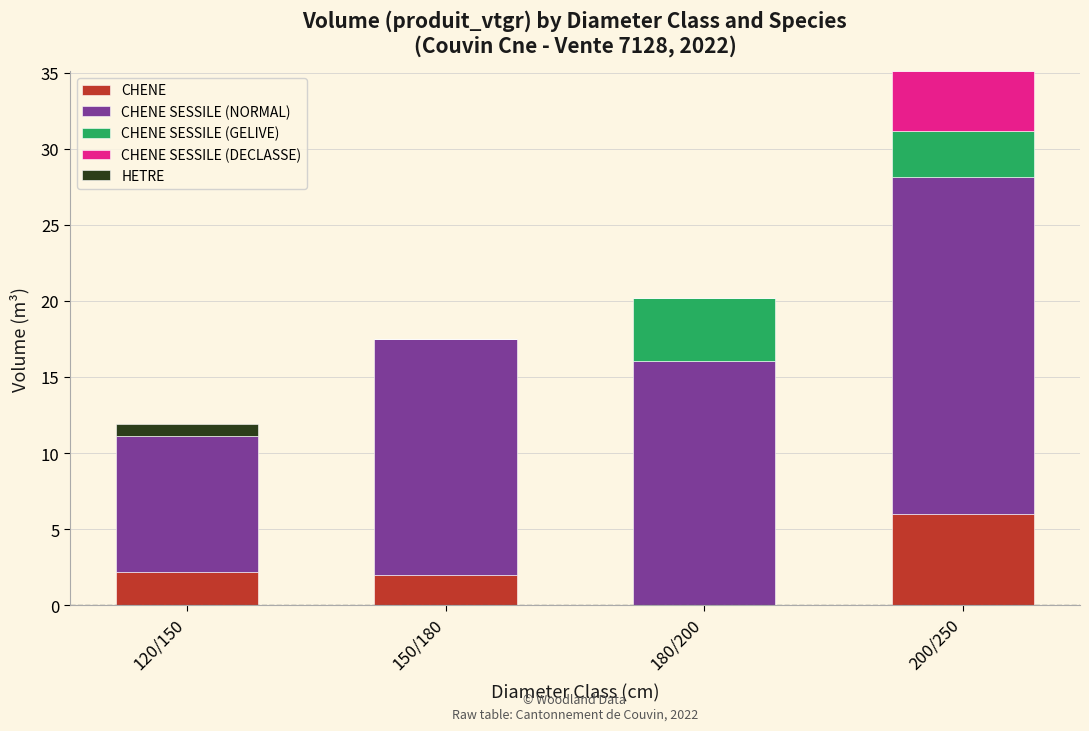

At which category is the sum across all series the highest?

200/250